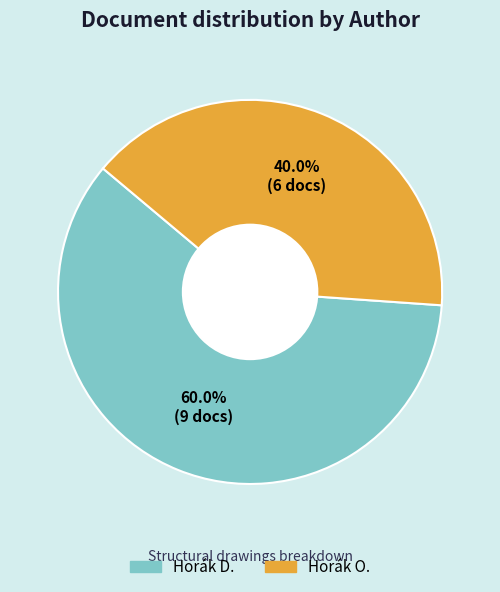

What is the total percentage of Horák D. and Horák O.?

100.0%